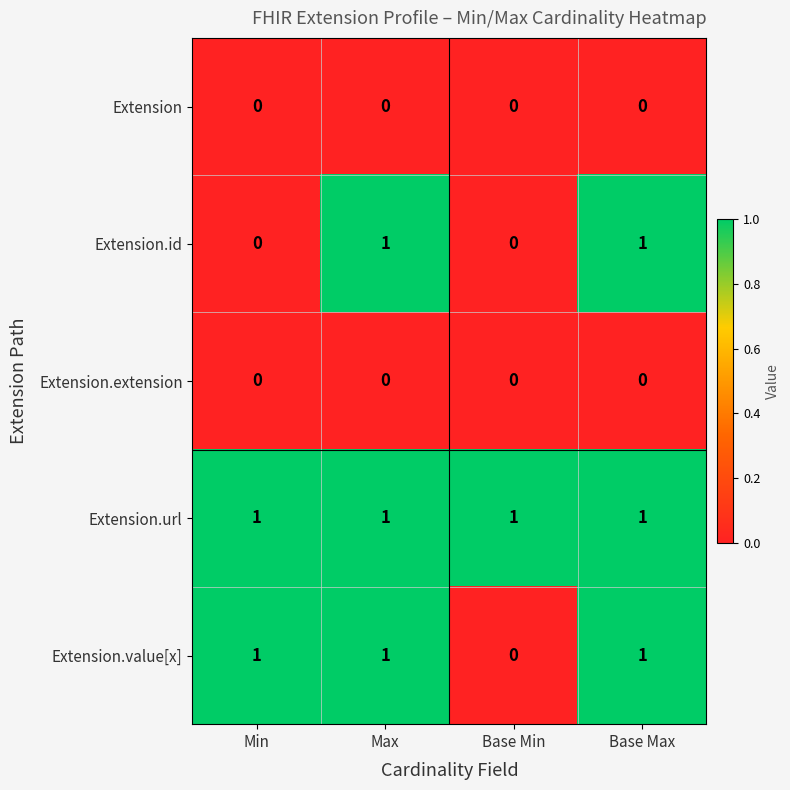

The value of Extension.value[x] at Base Min is 0. True or false?

True